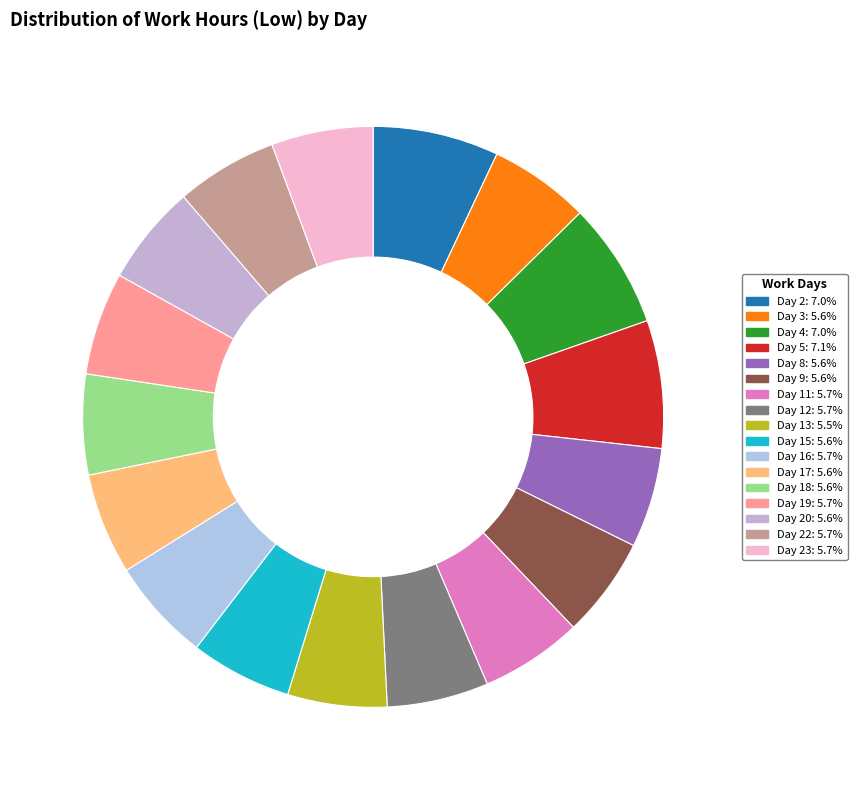

How many slices are in this pie chart?

17